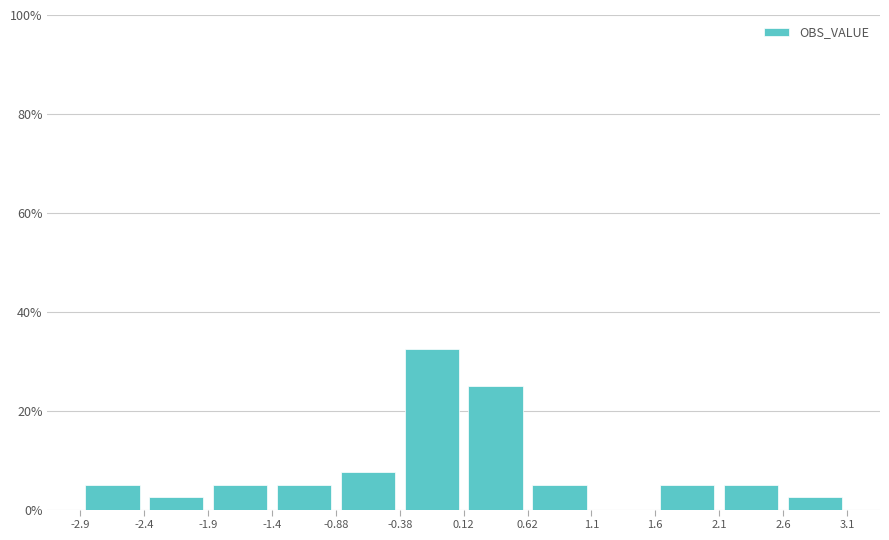

Reading left to right, transcribe this chart: for each bar, give the range it covers on the x-axis and its height. The values are not printed on the chart, so give them approximately, as read against the axis.

-2.9 to -2.4: 6
-2.4 to -1.9: 2
-1.9 to -1.4: 6
-1.4 to -0.88: 6
-0.88 to -0.38: 8
-0.38 to 0.12: 32
0.12 to 0.62: 26
0.62 to 1.1: 6
1.1 to 1.6: 0
1.6 to 2.1: 6
2.1 to 2.6: 6
2.6 to 3.1: 2